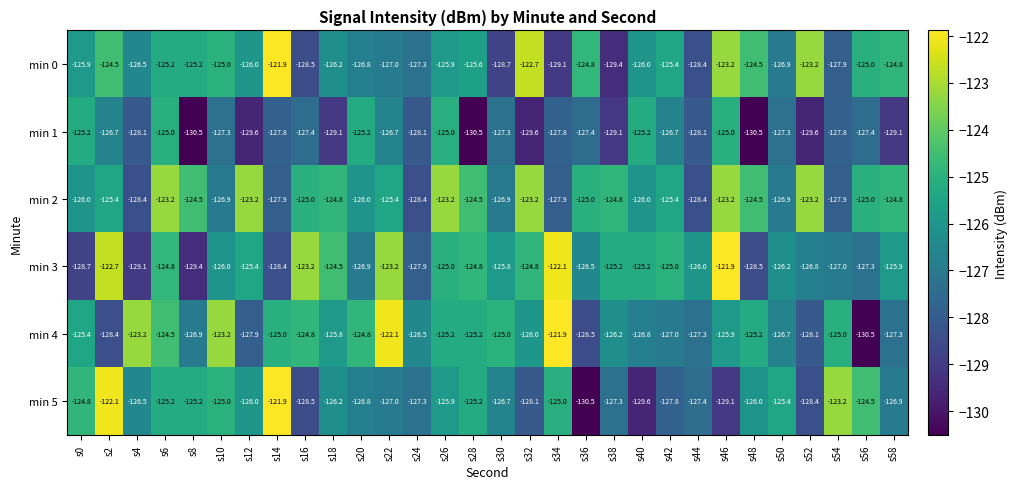

Where does the min 2 series first go above -125?

s6